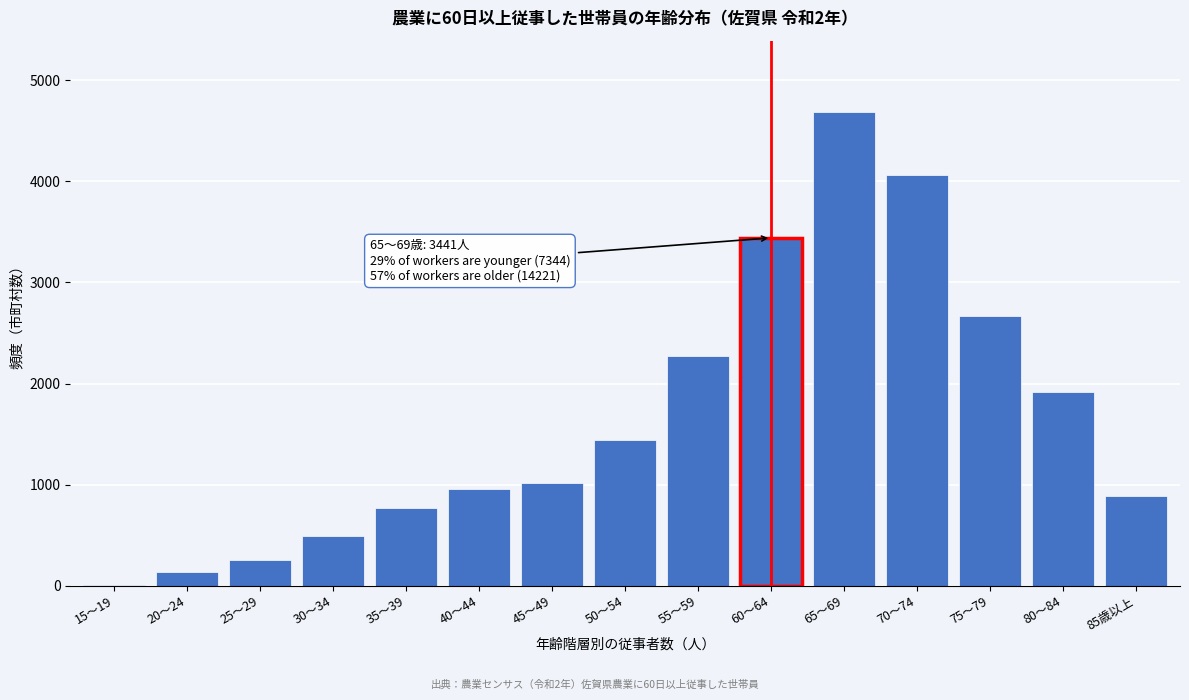

Reading left to right, transcribe all the data shown in this chart.

15～19=11	20～24=139	25～29=256	30～34=487	35～39=764	40～44=961	45～49=1016	50～54=1440	55～59=2270	60～64=3441	65～69=4688	70～74=4066	75～79=2667	80～84=1916	85歳以上=884